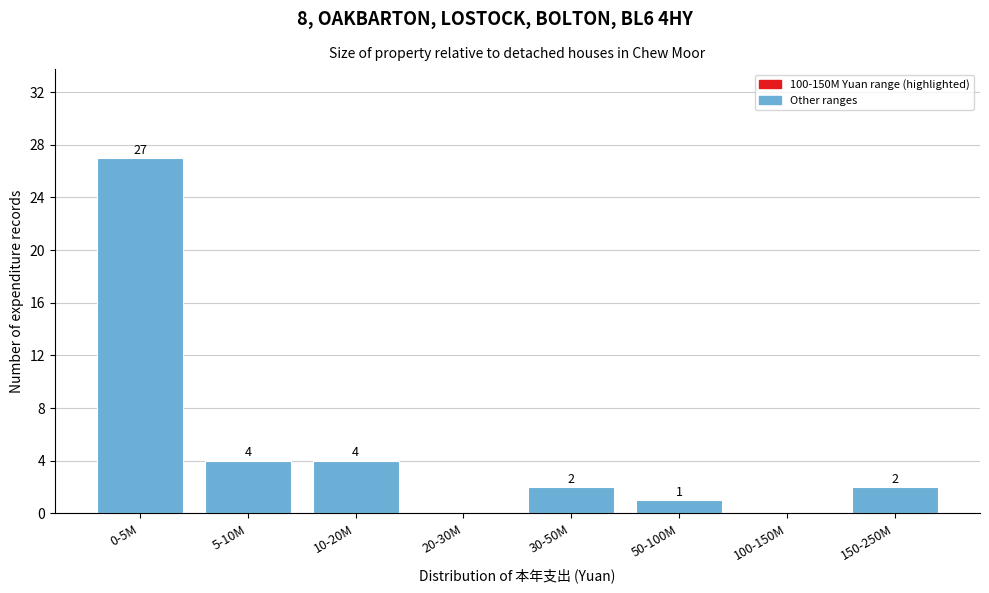

Reading right to left, transcribe all the data shown in this chart.

150-250M=2	100-150M=0	50-100M=1	30-50M=2	20-30M=0	10-20M=4	5-10M=4	0-5M=27